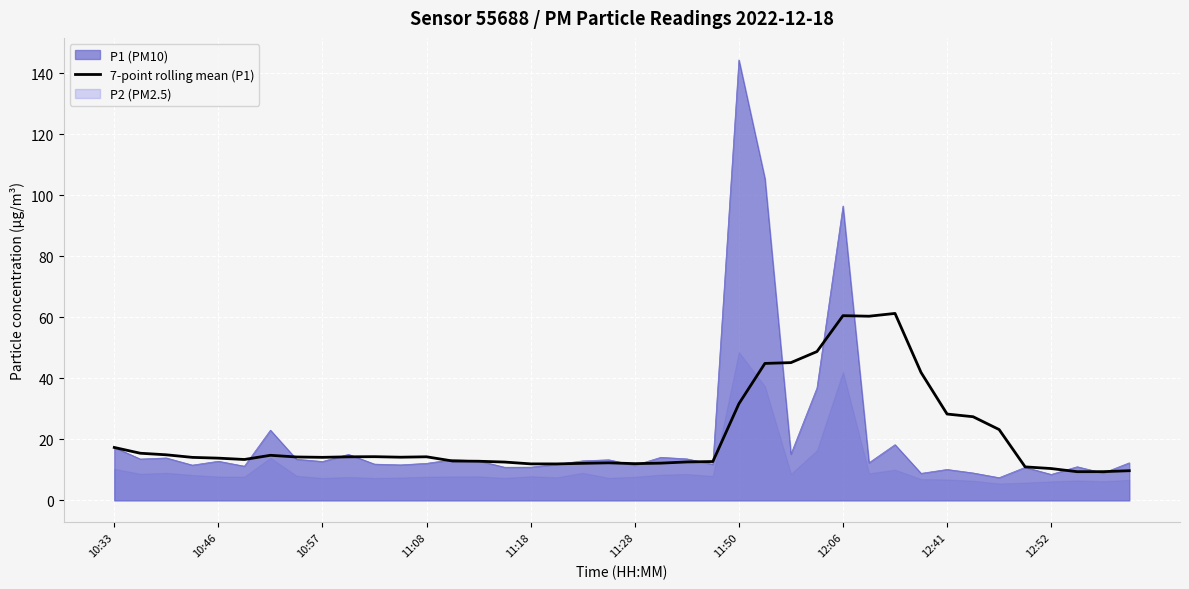

Is it true that 7-point rolling mean (P1) equals 12.0 at 11:18?

True